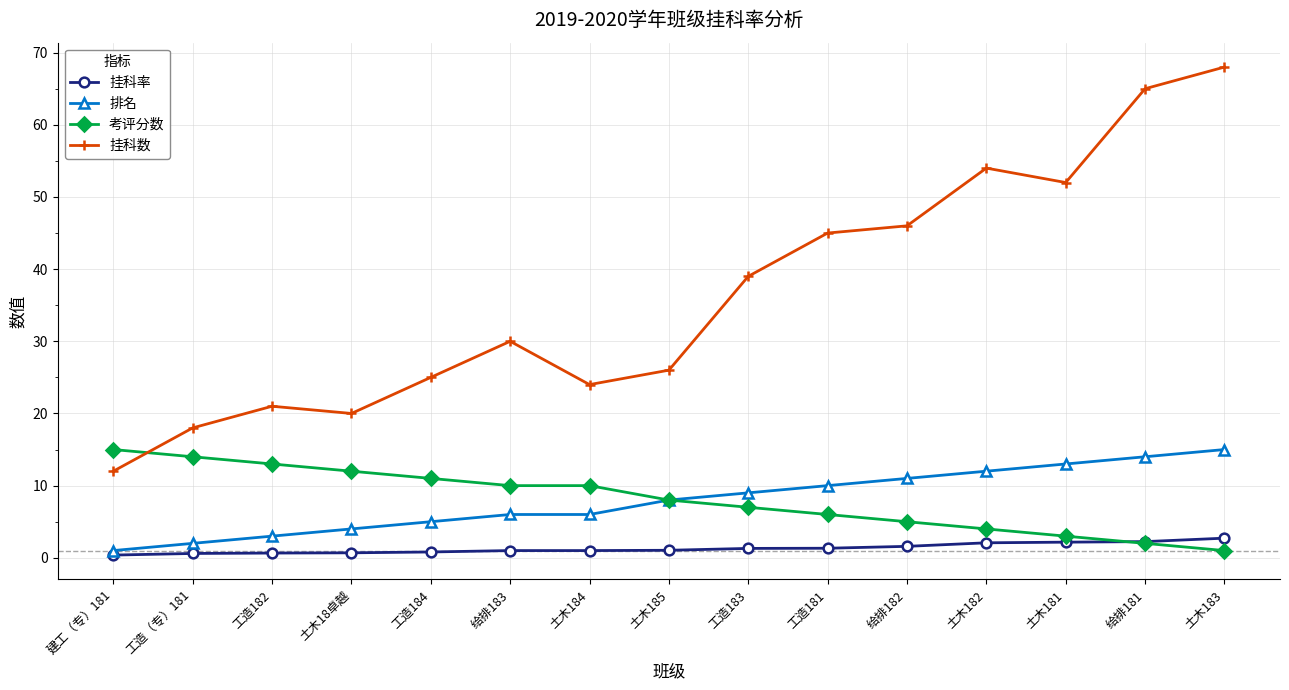

At which label is 考评分数 closest to 8?

土木185